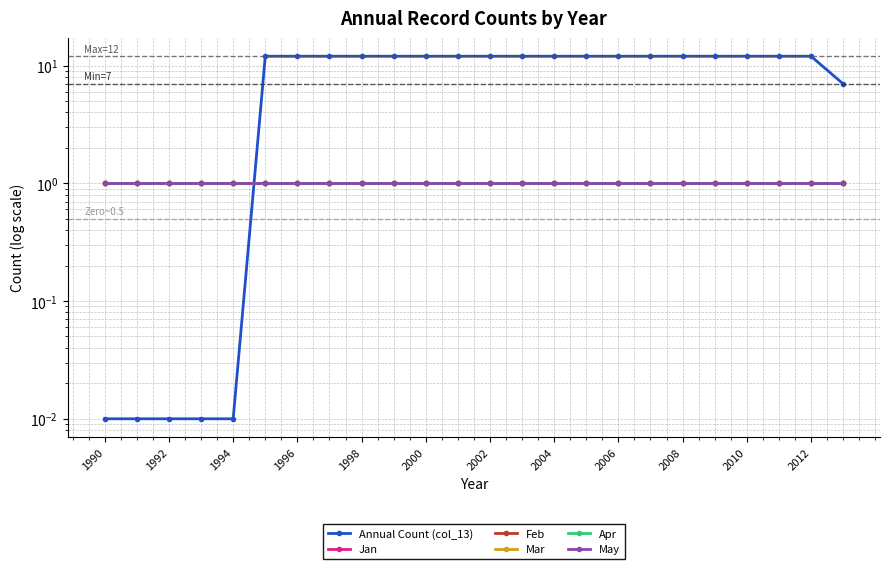

True or false: May has more than 0 points higher than both neighbors.

False